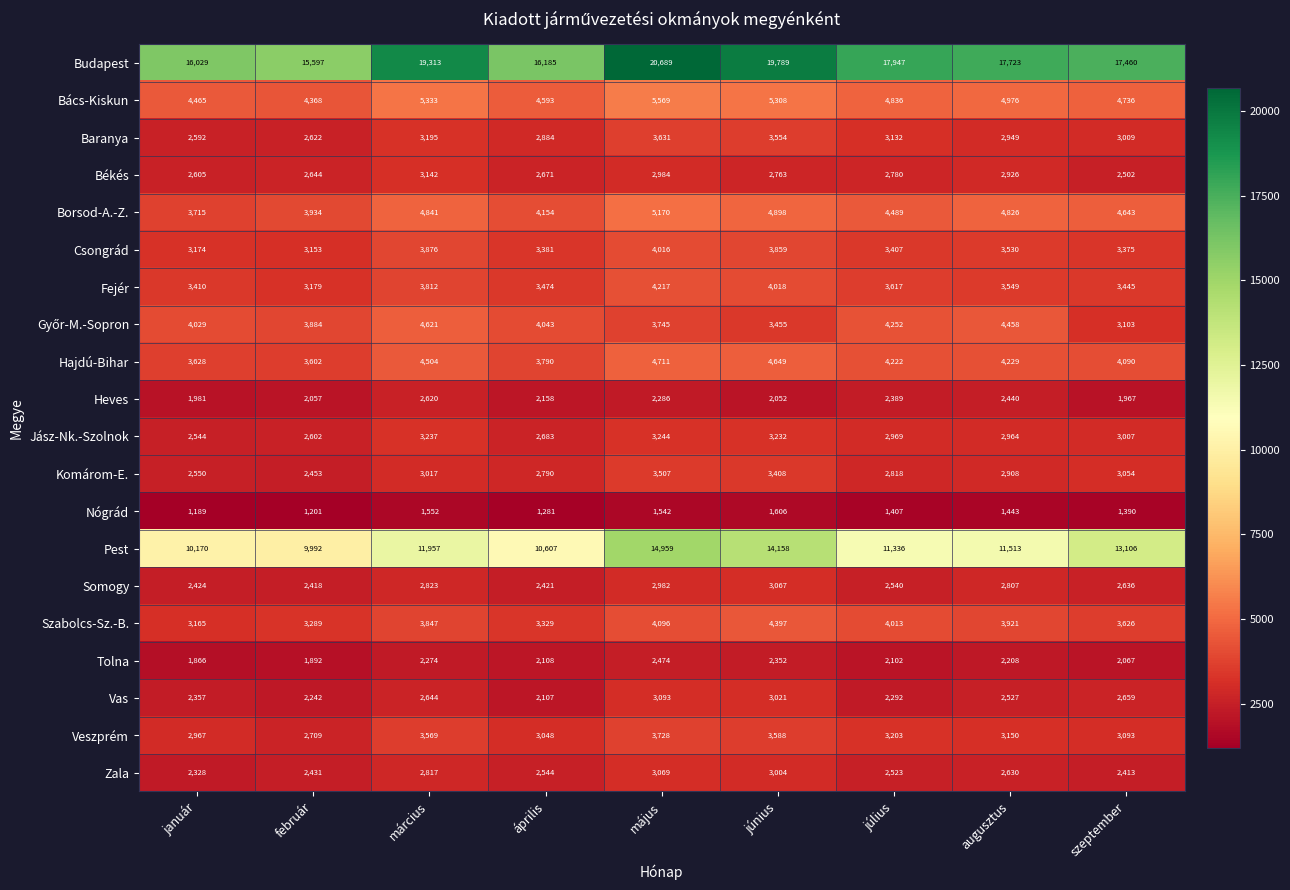

Is the value of Veszprém at augusztus greater than the value of Heves at szeptember?

Yes